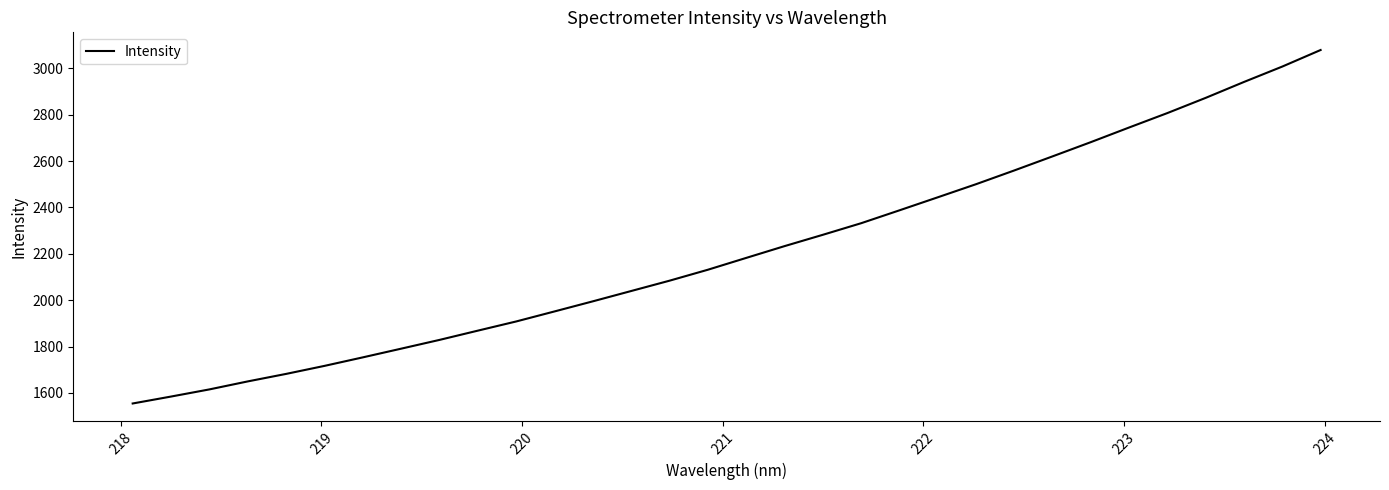

True or false: the data has more than 0 interior local peaks.

False